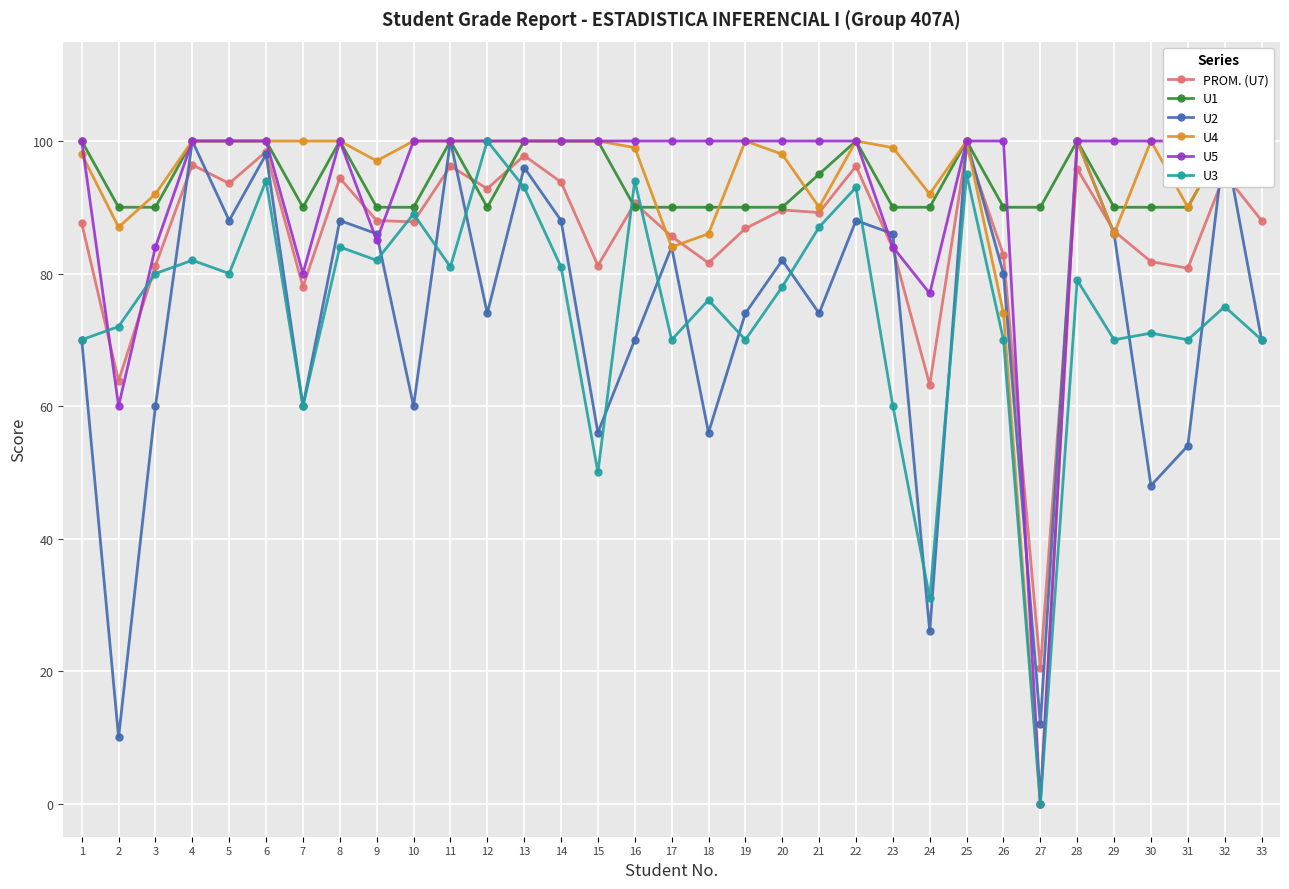

What is the maximum value shown in the chart?

100.0